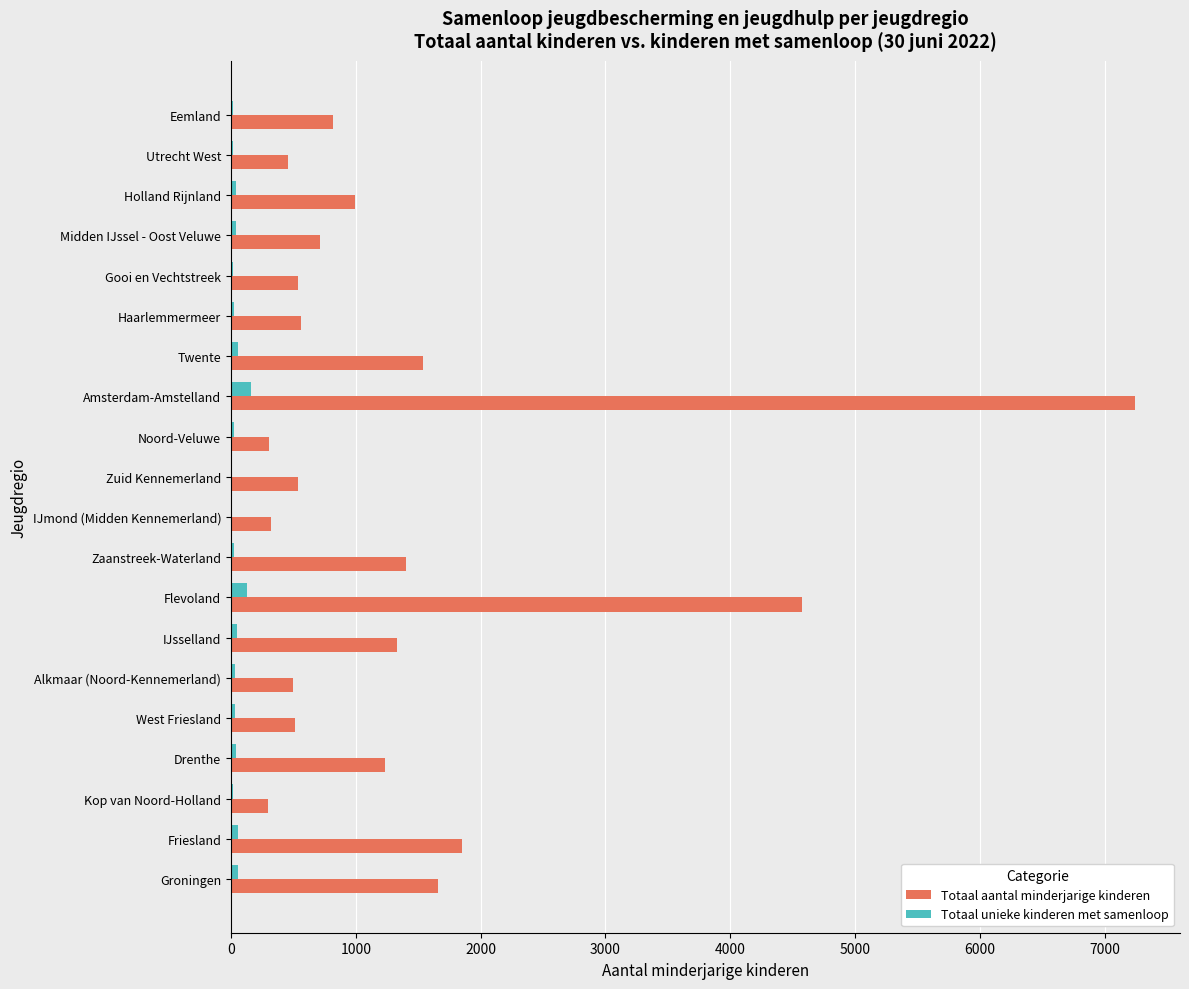

What is the highest value of the Totaal unieke kinderen met samenloop series?

160